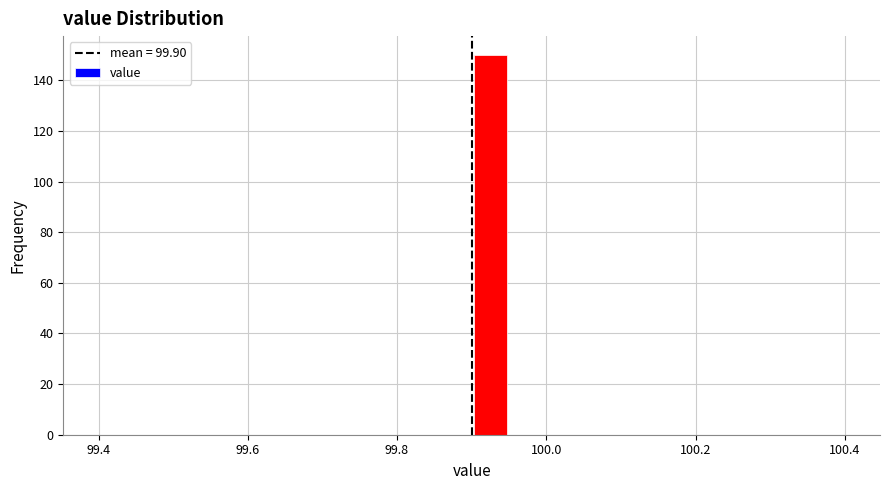

Around what value on the x-axis is the tallest bar? Give the approximate position of its centre, as read against the axis.

99.92